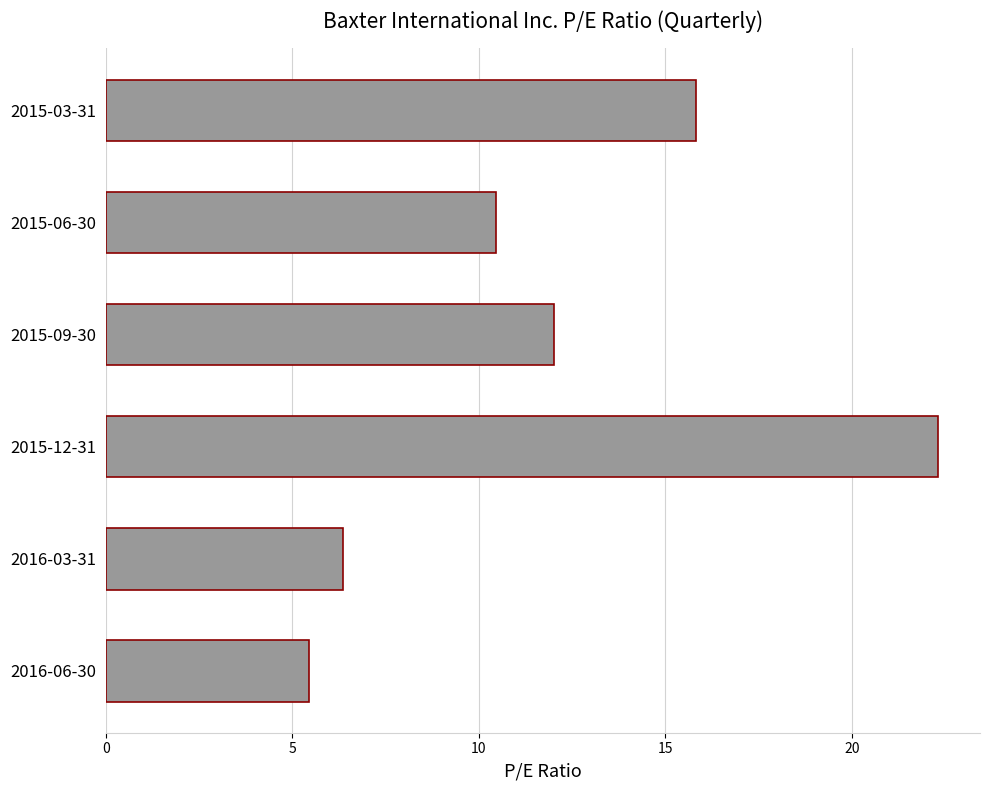

What is the difference between the maximum and minimum values?

16.9